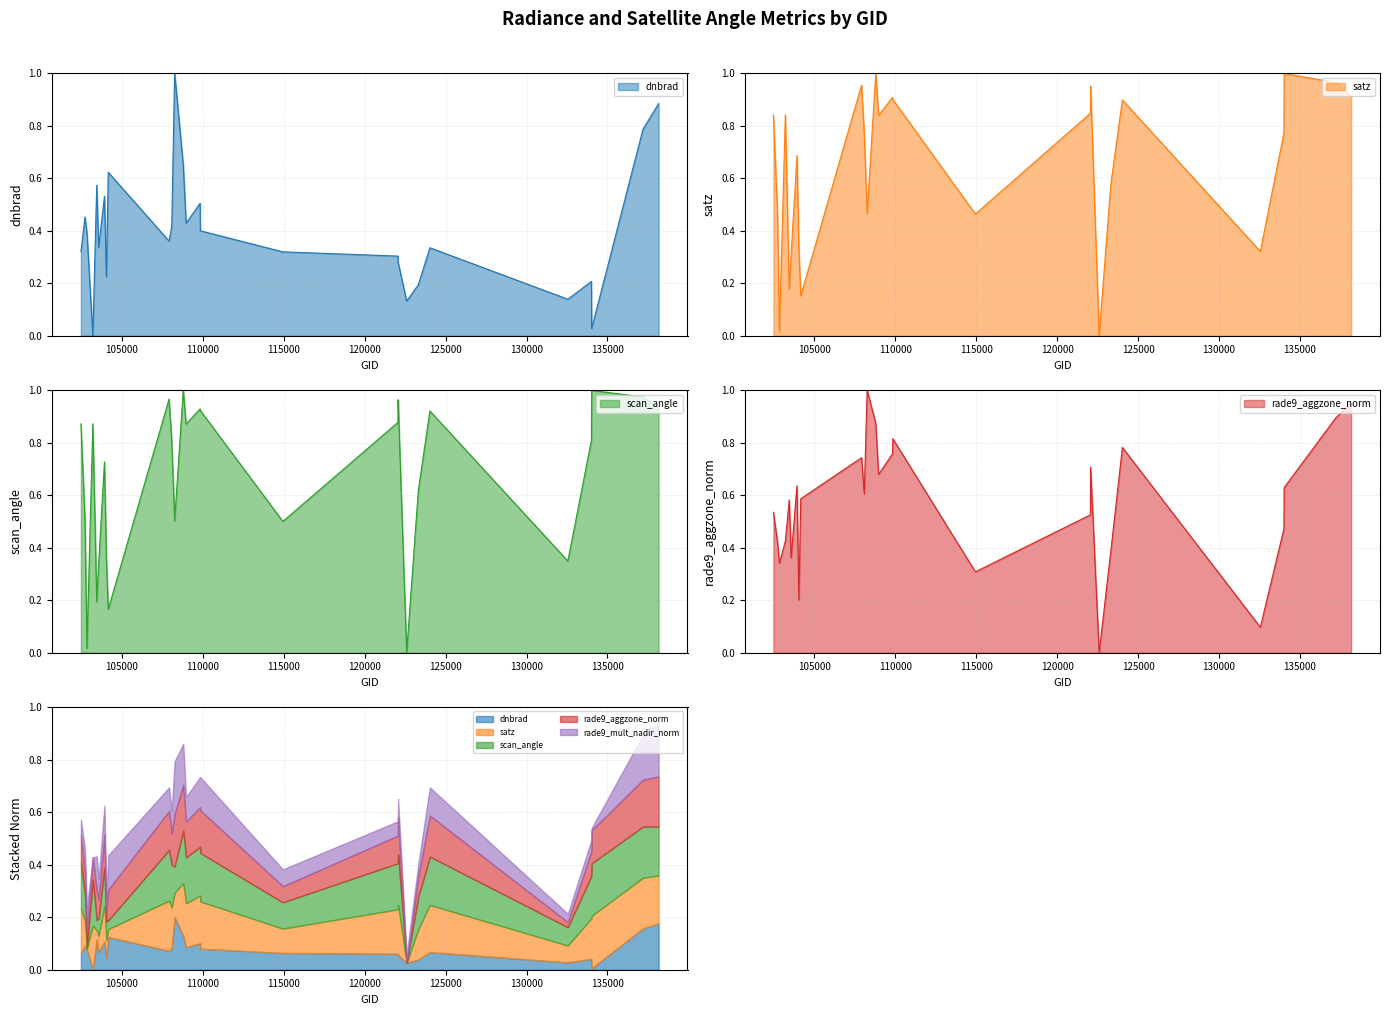

At 103201, list the series in order from smallest to largest.

dnbrad, rade9_aggzone_norm, satz, scan_angle